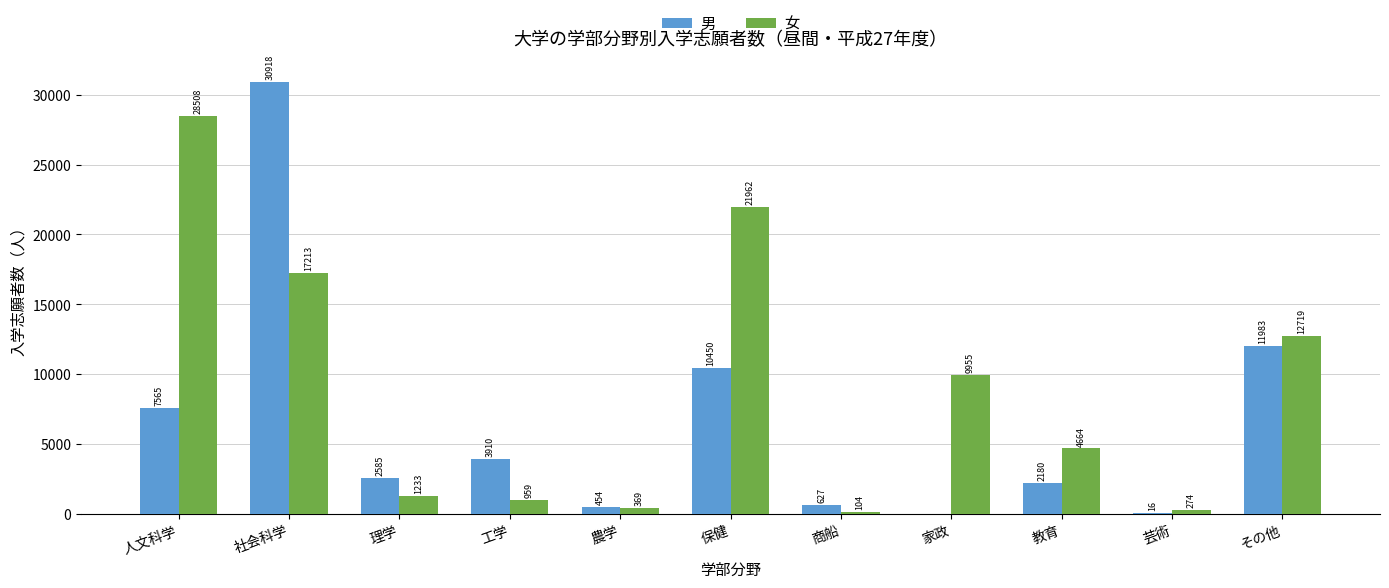

Reading left to right, transcribe all the data shown in this chart.

男: 7565	30918	2585	3910	454	10450	627	0	2180	16	11983
女: 28508	17213	1233	959	369	21962	104	9955	4664	274	12719